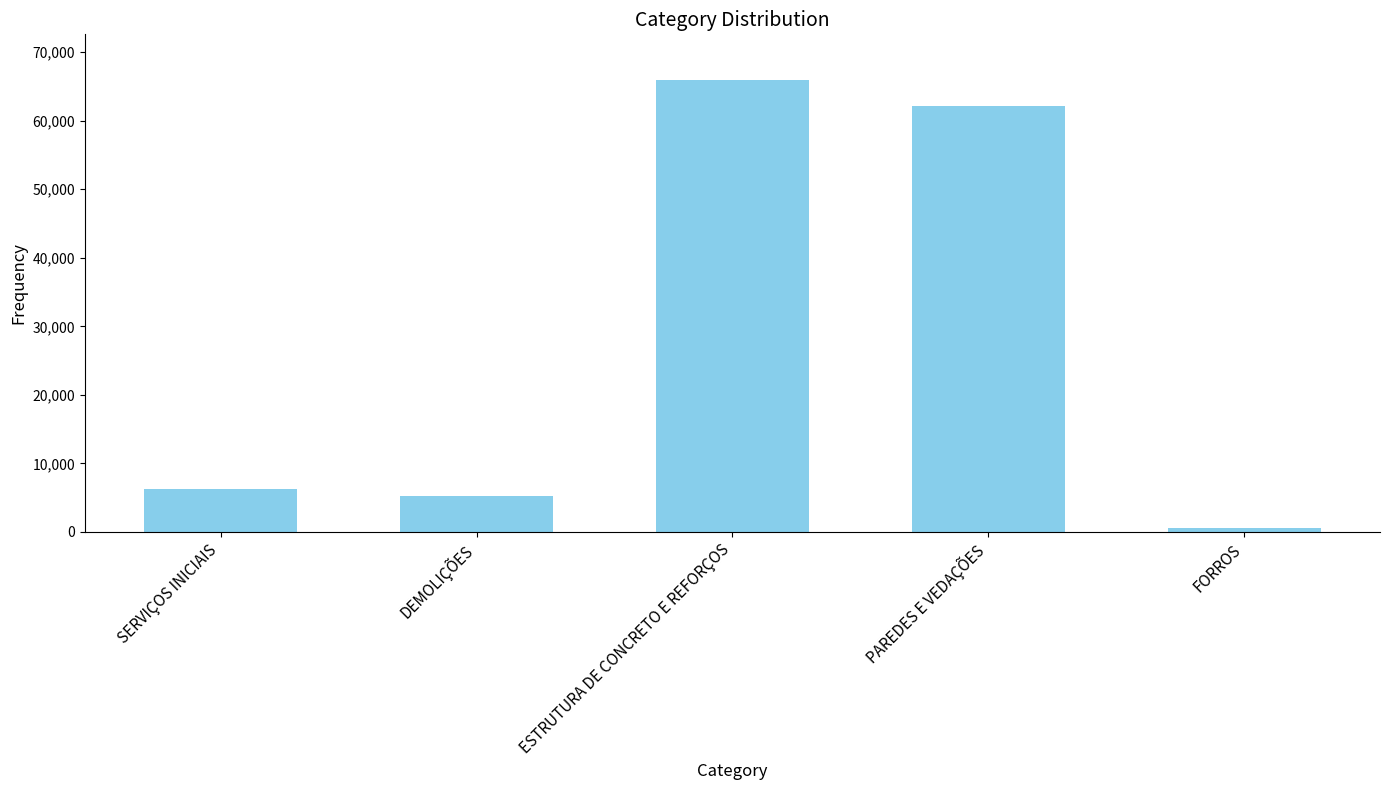

What is the value of the 3rd bar from the left?

65988.8